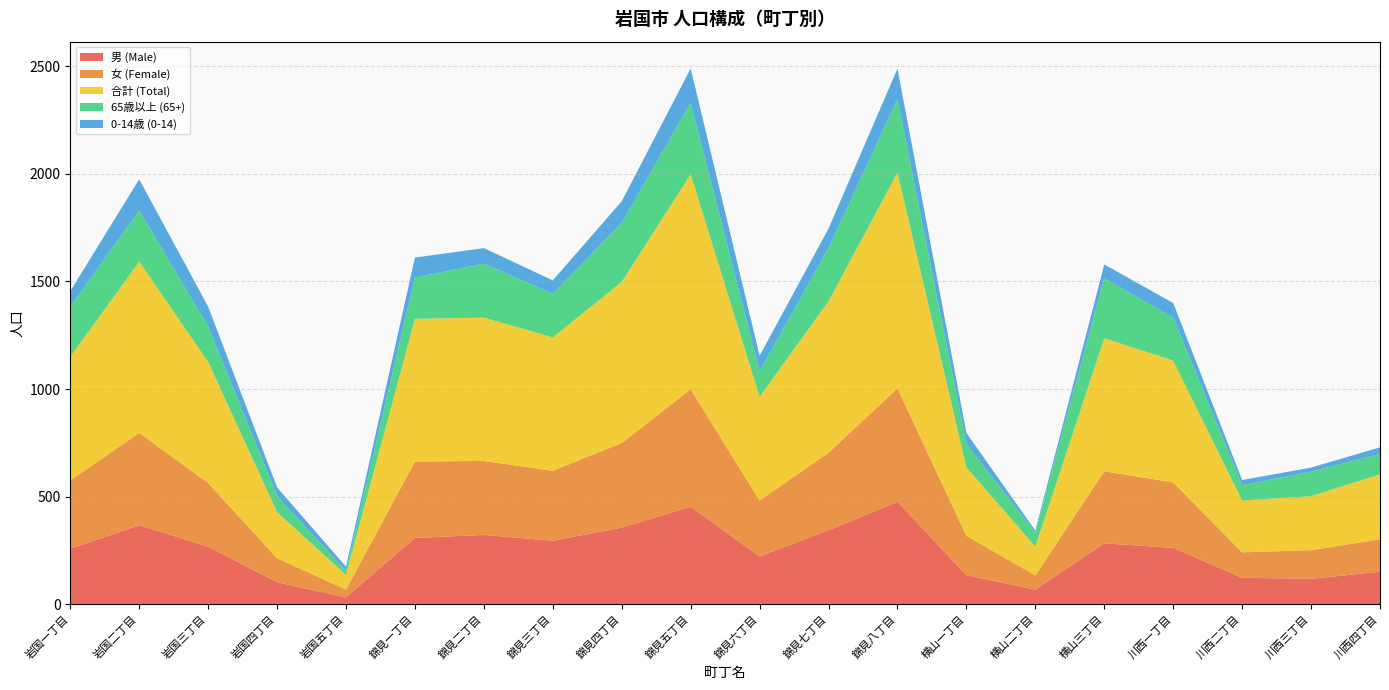

Reading right to left, extract all data points from this chart.

男 (Male): 川西四丁目=151	川西三丁目=118	川西二丁目=123	川西一丁目=262	横山三丁目=283	横山二丁目=68	横山一丁目=135	錦見八丁目=476	錦見七丁目=344	錦見六丁目=222	錦見五丁目=453	錦見四丁目=356	錦見三丁目=295	錦見二丁目=322	錦見一丁目=308	岩国五丁目=32	岩国四丁目=102	岩国三丁目=268	岩国二丁目=367	岩国一丁目=258
女 (Female): 川西四丁目=151	川西三丁目=133	川西二丁目=118	川西一丁目=304	横山三丁目=335	横山二丁目=66	横山一丁目=183	錦見八丁目=527	錦見七丁目=360	錦見六丁目=260	錦見五丁目=546	錦見四丁目=393	錦見三丁目=325	錦見二丁目=344	錦見一丁目=355	岩国五丁目=36	岩国四丁目=112	岩国三丁目=295	岩国二丁目=429	岩国一丁目=317
合計 (Total): 川西四丁目=302	川西三丁目=251	川西二丁目=241	川西一丁目=566	横山三丁目=618	横山二丁目=134	横山一丁目=318	錦見八丁目=1003	錦見七丁目=704	錦見六丁目=482	錦見五丁目=999	錦見四丁目=749	錦見三丁目=620	錦見二丁目=666	錦見一丁目=663	岩国五丁目=68	岩国四丁目=214	岩国三丁目=563	岩国二丁目=796	岩国一丁目=575
65歳以上 (65+): 川西四丁目=95	川西三丁目=114	川西二丁目=71	川西一丁目=200	横山三丁目=278	横山二丁目=65	横山一丁目=109	錦見八丁目=342	錦見七丁目=247	錦見六丁目=120	錦見五丁目=333	錦見四丁目=275	錦見三丁目=203	錦見二丁目=251	錦見一丁目=192	岩国五丁目=18	岩国四丁目=75	岩国三丁目=165	岩国二丁目=238	岩国一丁目=234
0-14歳 (0-14): 川西四丁目=30	川西三丁目=19	川西二丁目=24	川西一丁目=68	横山三丁目=65	横山二丁目=9	横山一丁目=51	錦見八丁目=141	錦見七丁目=91	錦見六丁目=71	錦見五丁目=159	錦見四丁目=100	錦見三丁目=62	錦見二丁目=72	錦見一丁目=93	岩国五丁目=20	岩国四丁目=40	岩国三丁目=92	岩国二丁目=145	岩国一丁目=71